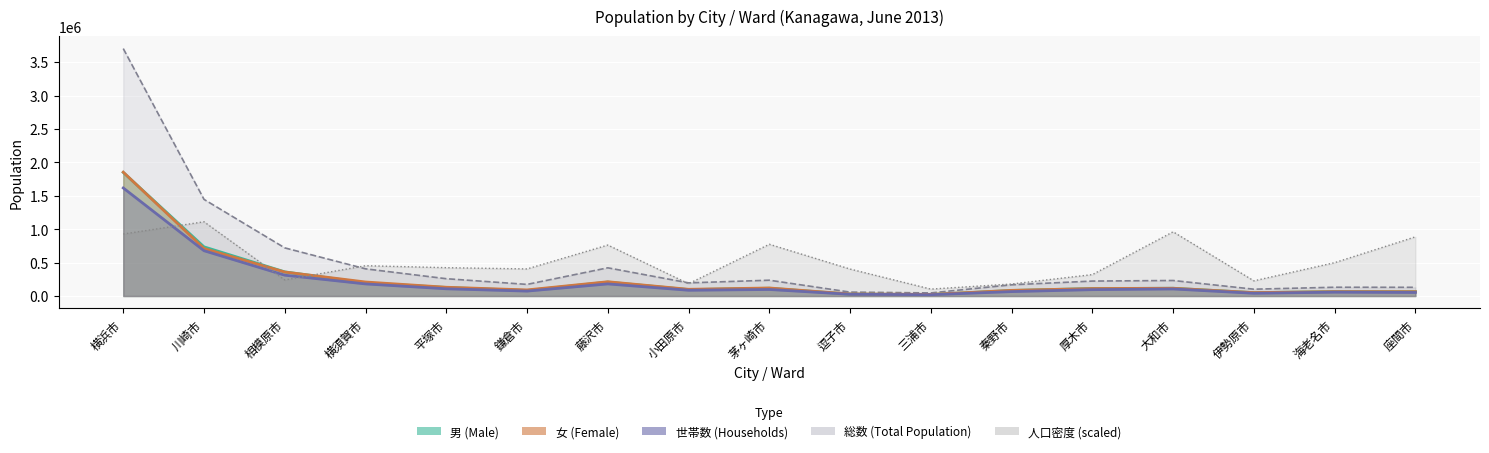

What is the total value across all series at 海老名市?

818421.6